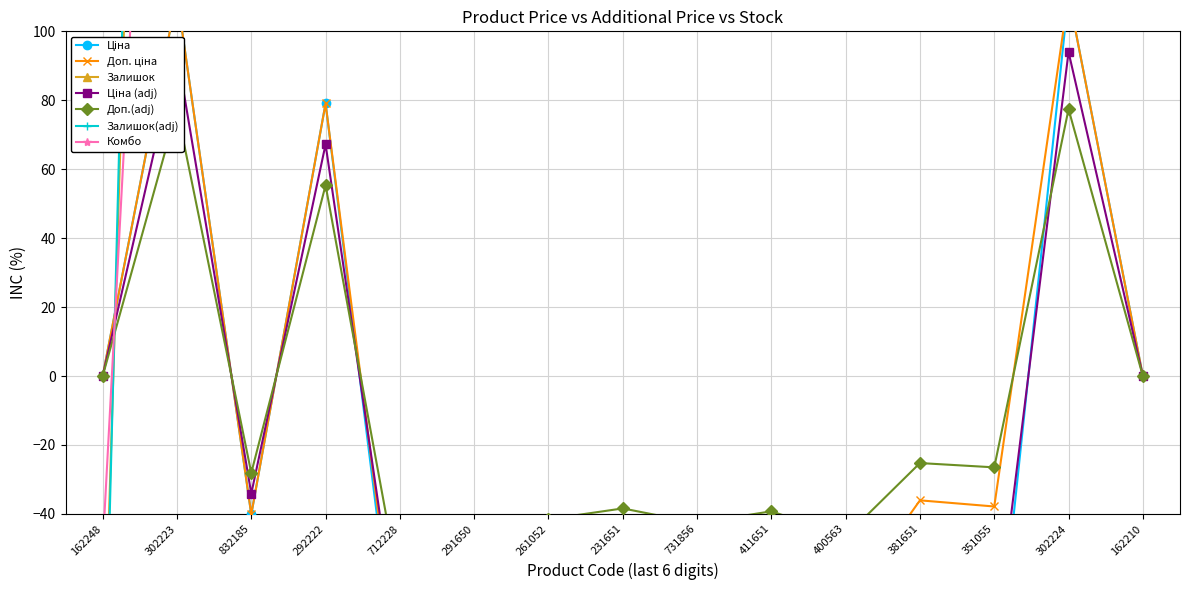

What is the sum of the Ціна values at 162210 and 731856?

-93.5